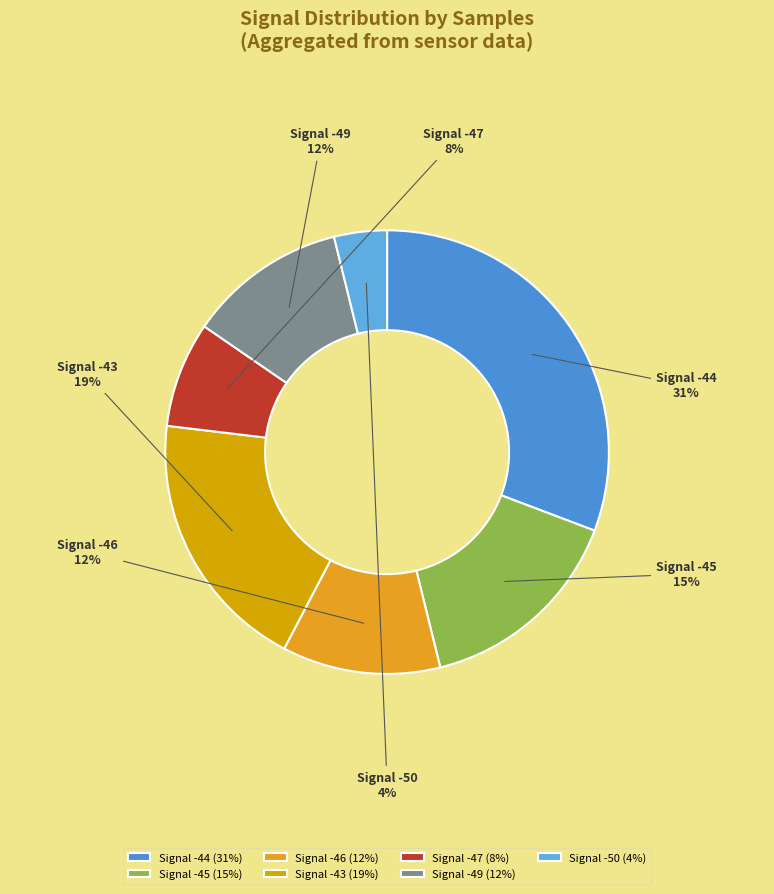

Which has a higher value, Signal -46 or Signal -47?

Signal -46